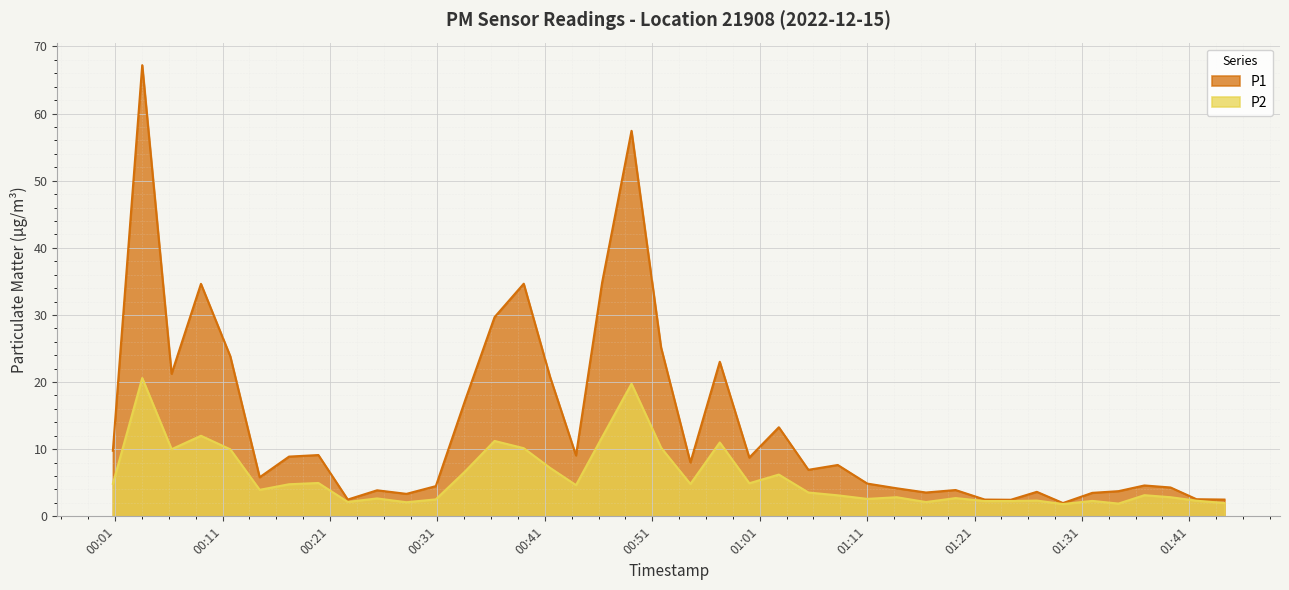

What is the label of the 25th point from the left?

2022-12-15T01:05:32